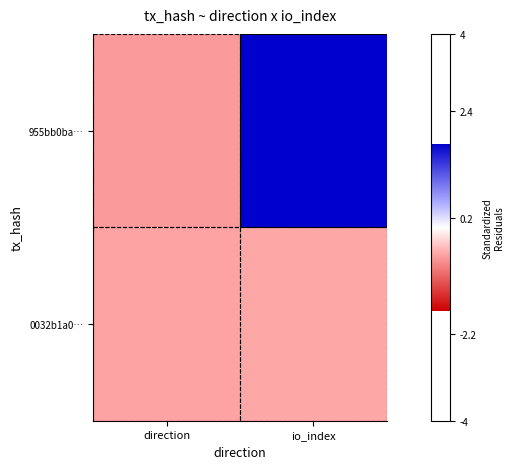

Which label corresponds to the smallest value in the chart?

direction